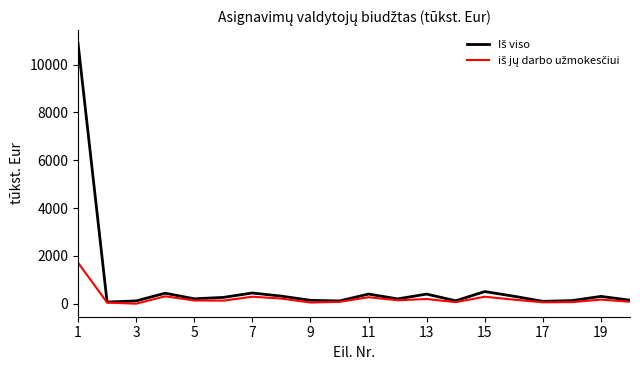

What is the greatest value displayed?

10886.4